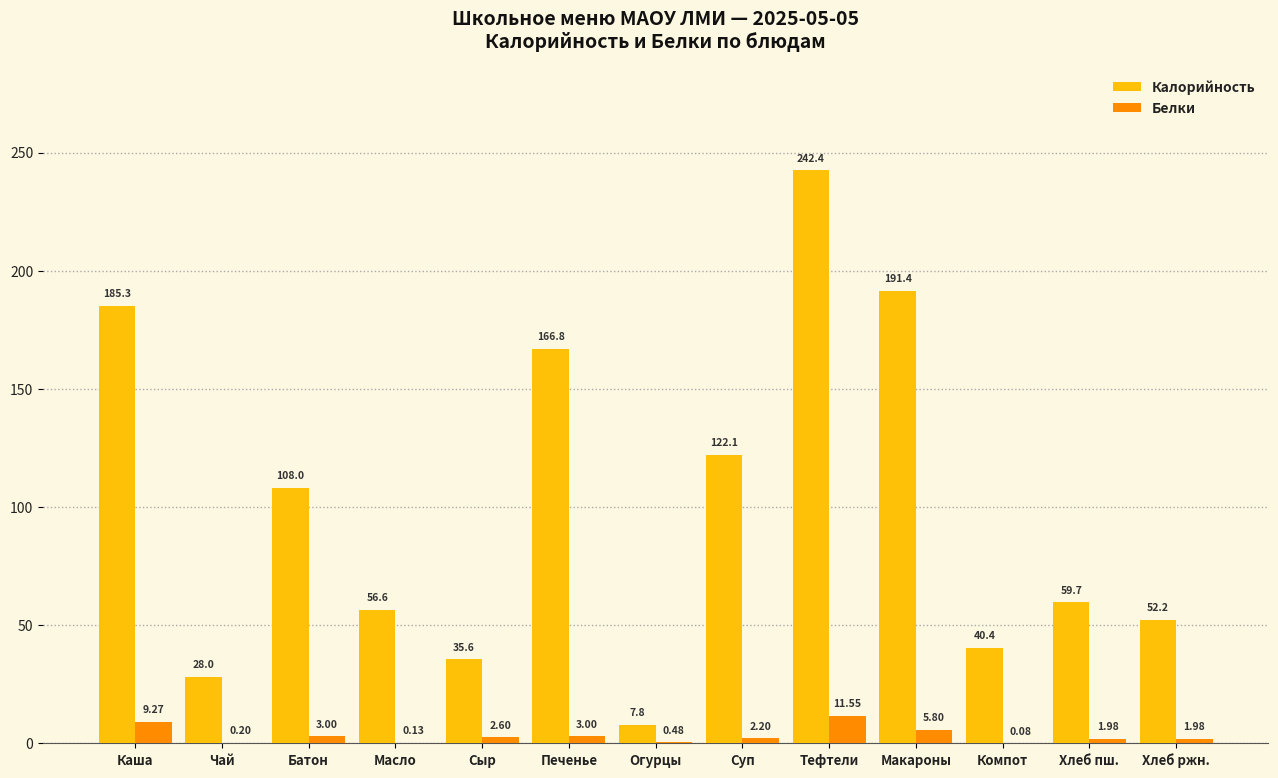

Is the value of Калорийность at Тефтели greater than the value of Белки at Тефтели?

Yes